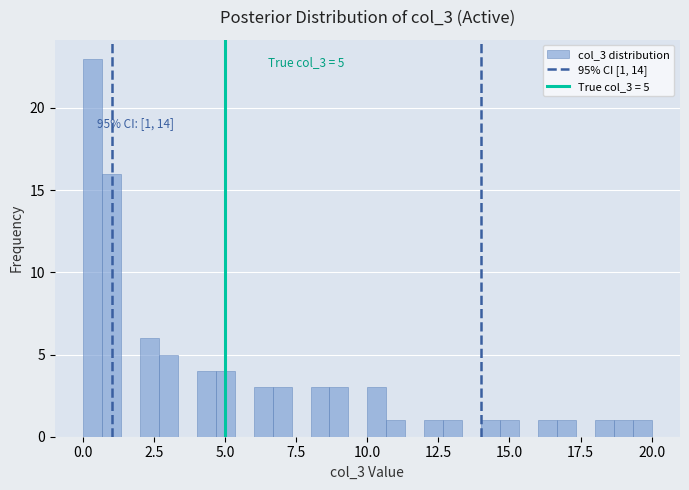

Read against the x-axis, roughly where is the centre of the tallest bar?

0.5